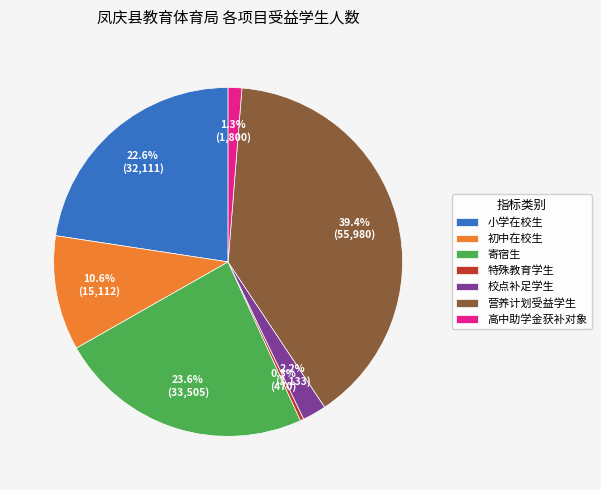

What is the ratio of the value at 寄宿生 to the value at 初中在校生?

2.2